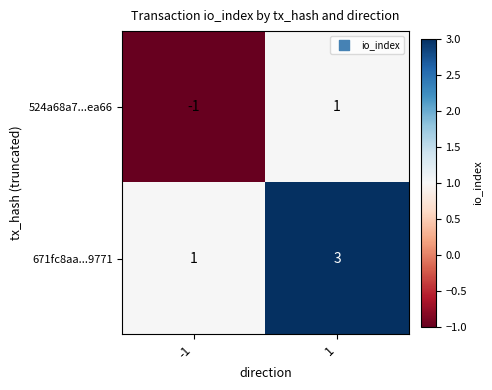

At which category is the sum across all series the highest?

1